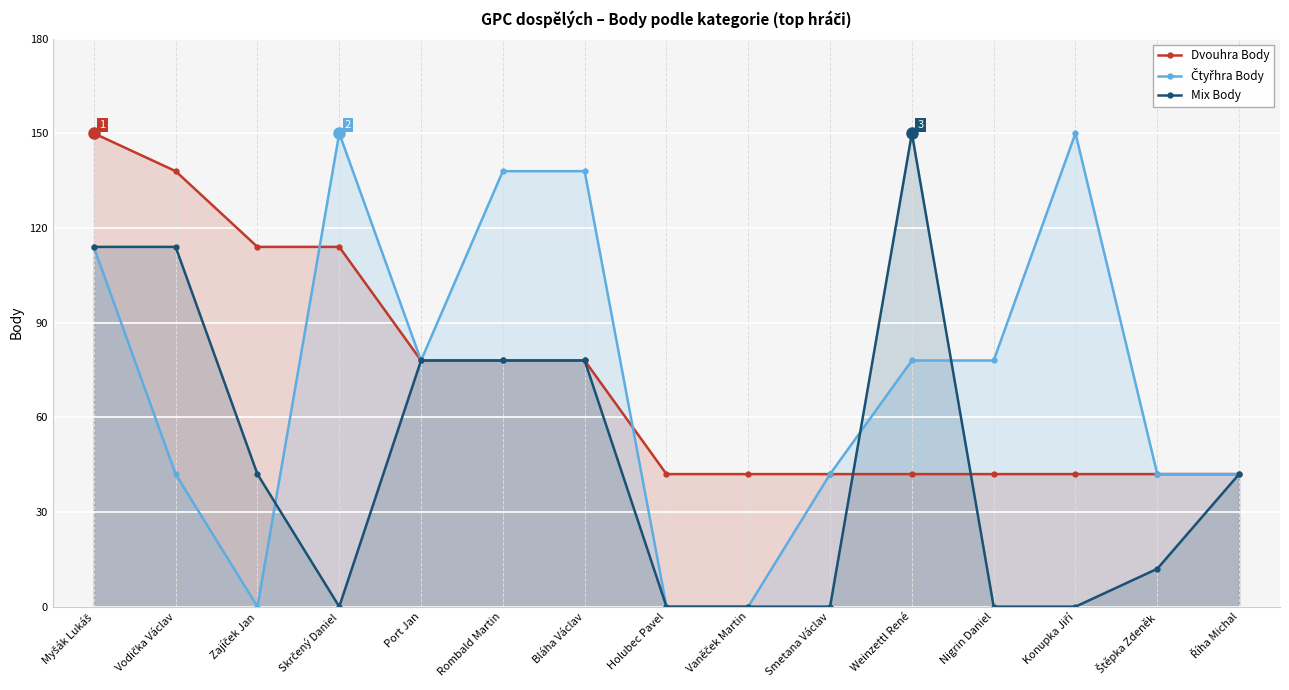

How many data points does each series have?

15